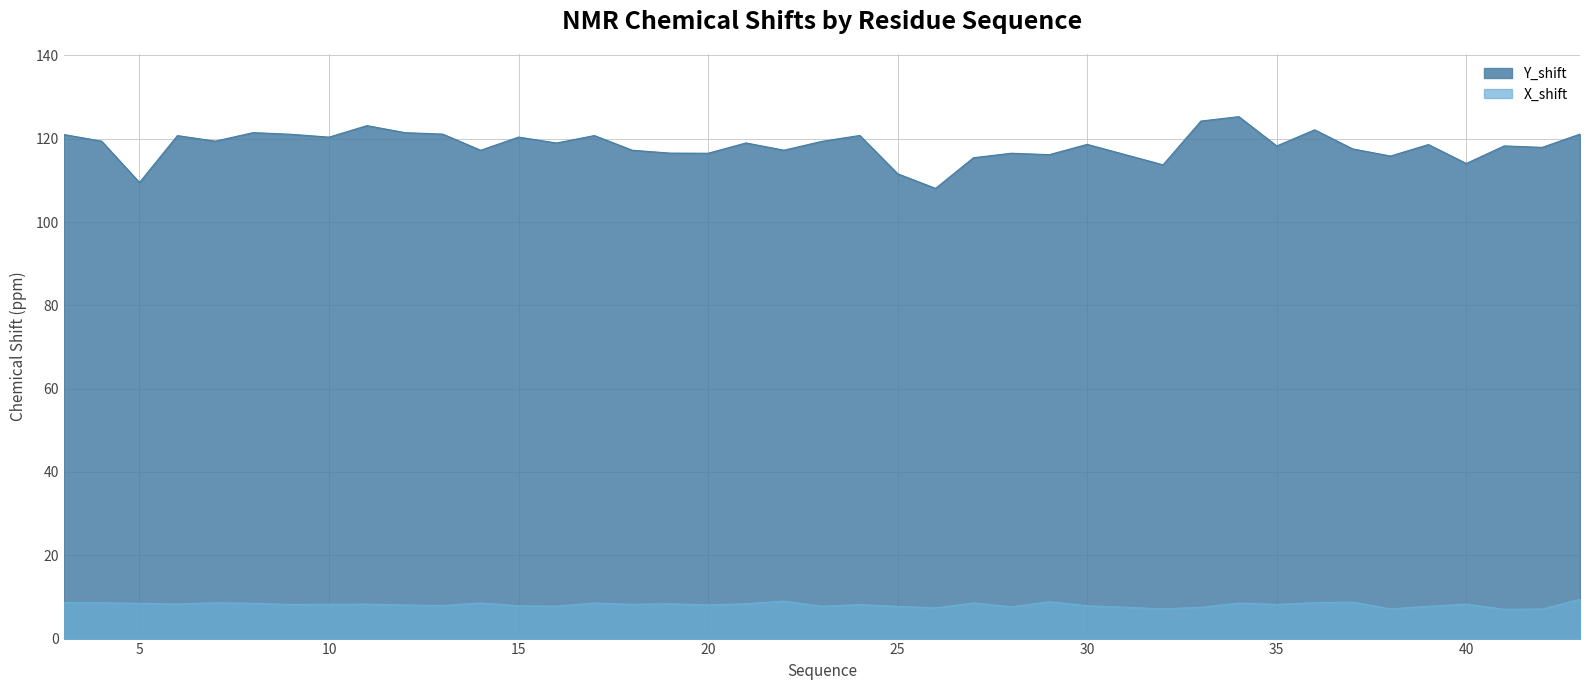

Rank the series by their maximum value, from highest to lowest.

Y_shift, X_shift